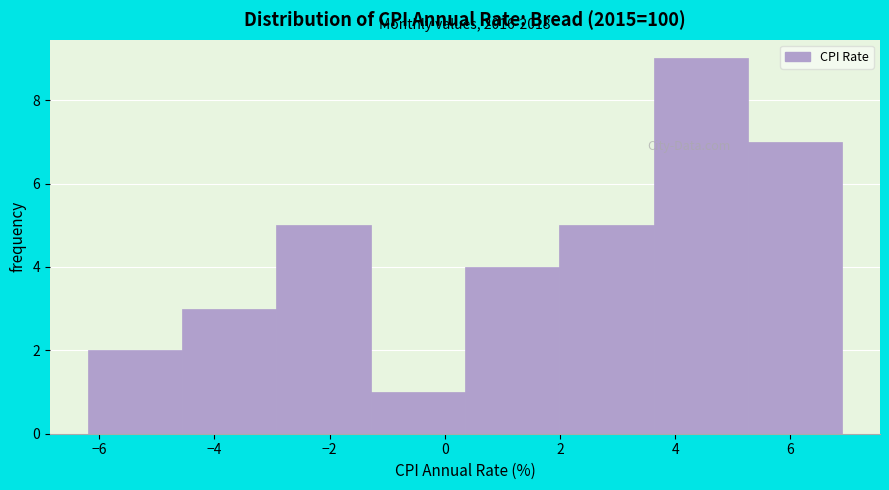

Over which range of the x-axis is the bar tallest?

3.6 to 5.2